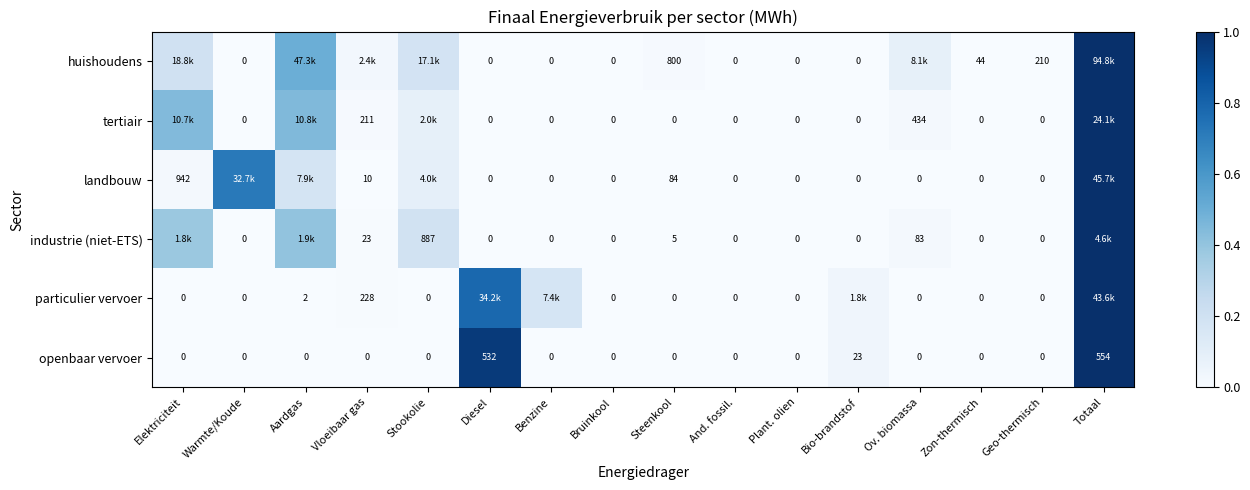

Is the value of tertiair at And. fossil. greater than the value of particulier vervoer at Vloeibaar gas?

No